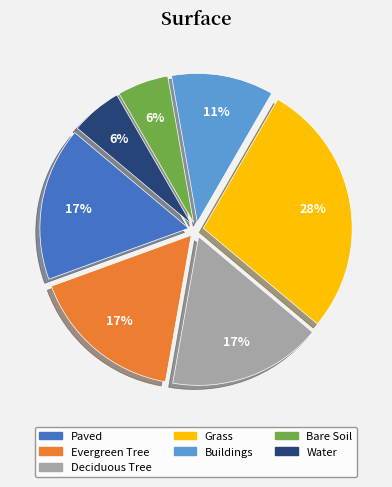

Is it true that Water is 6% of the pie?

True